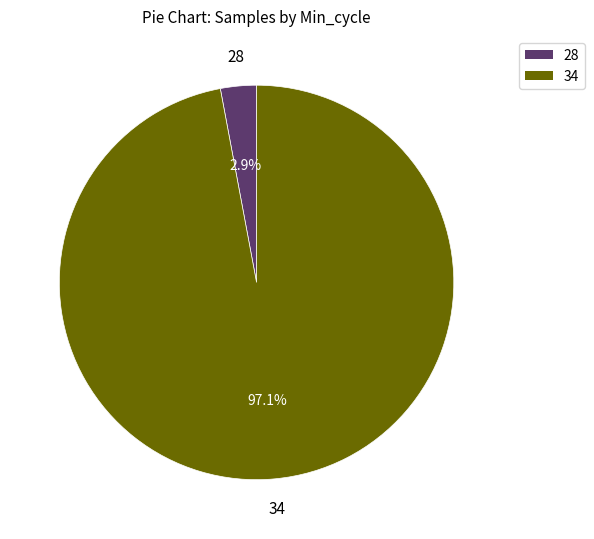

Which category accounts for the majority?

34